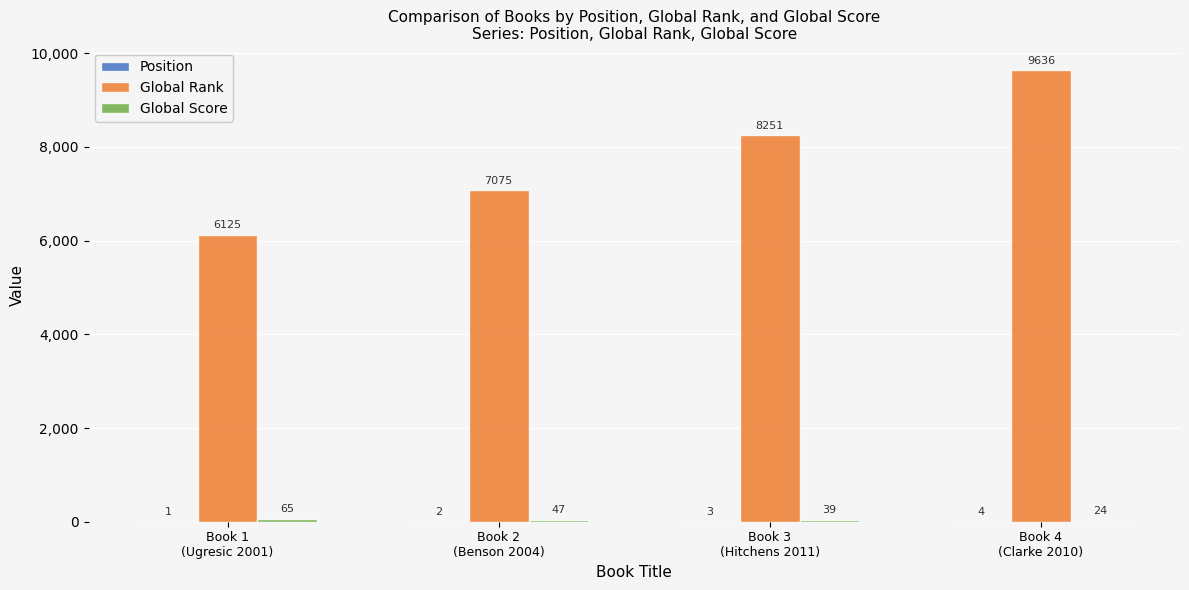

Which series has the largest total across all categories?

Global Rank